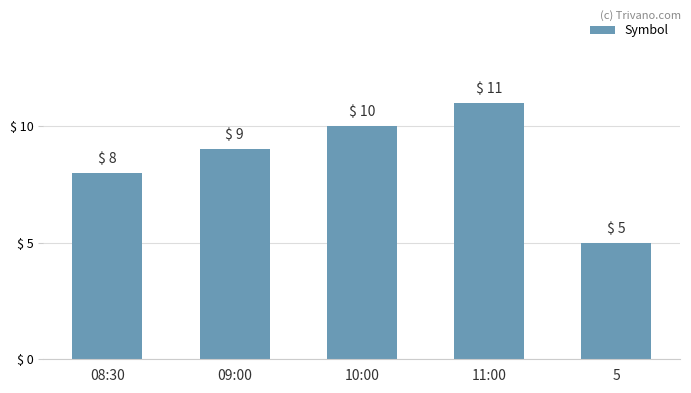

What is the sum of the values at 09:00 and 5?

14